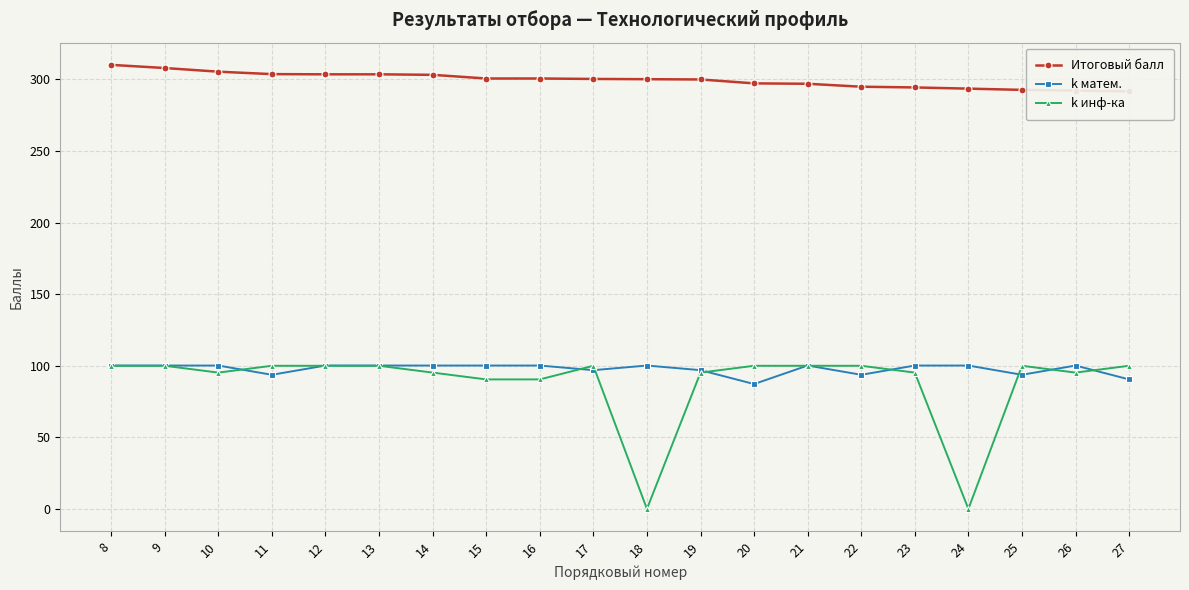

True or false: k инф-ка and Итоговый балл intersect in this chart.

False